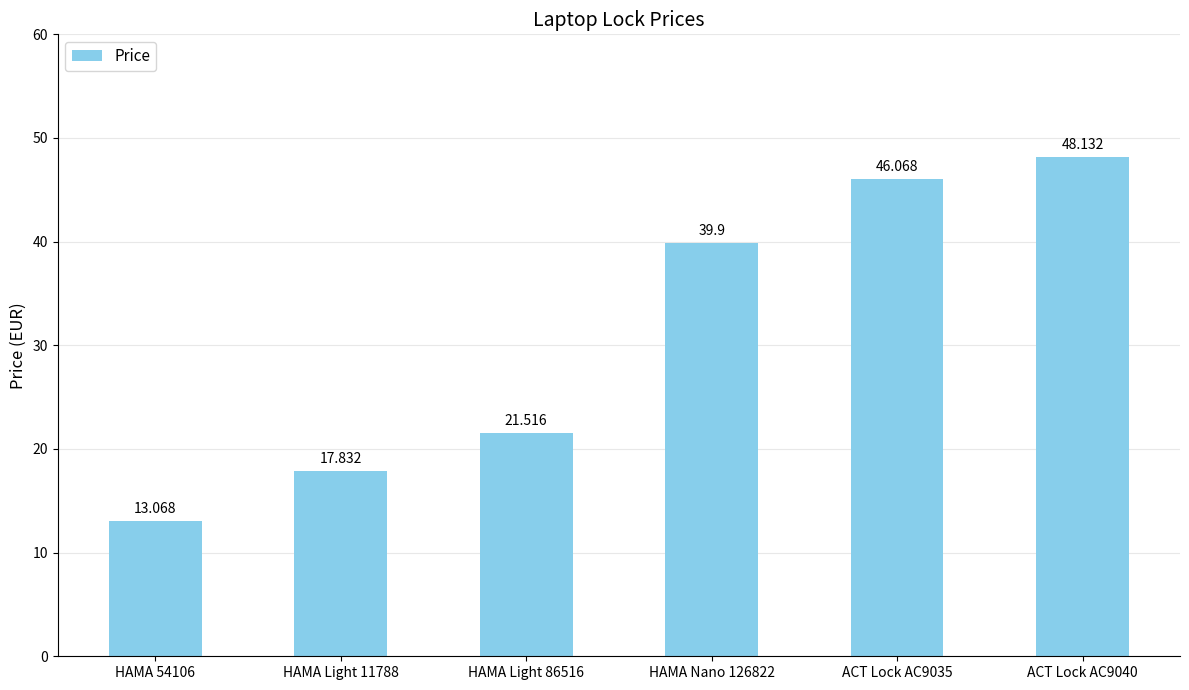

Reading left to right, list all the values displayed in this chart.

13.1	17.8	21.5	39.9	46.1	48.1